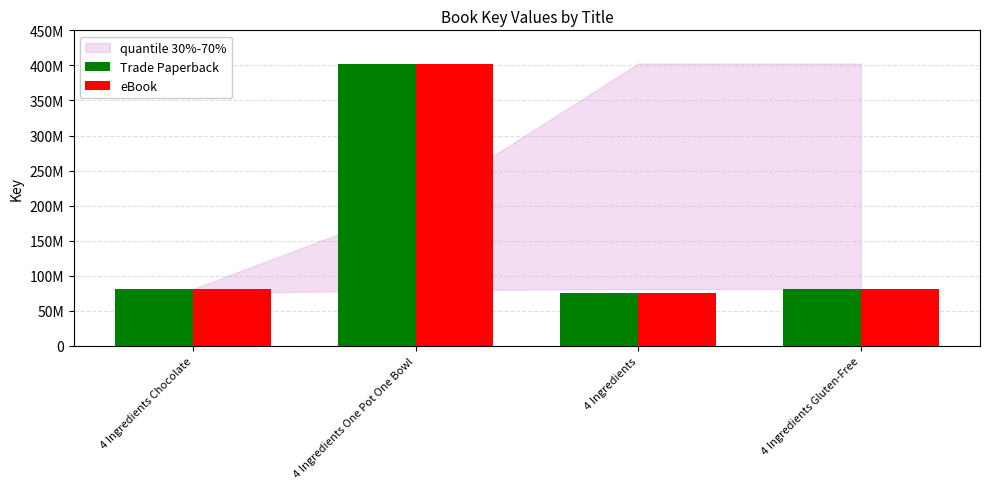

Reading left to right, what are all the values shown in this chart?

Trade Paperback: 4 Ingredients Chocolate=81171588	4 Ingredients One Pot One Bowl=402515660	4 Ingredients=75080052	4 Ingredients Gluten-Free=81173692
eBook: 4 Ingredients Chocolate=81171588	4 Ingredients One Pot One Bowl=402515660	4 Ingredients=75080052	4 Ingredients Gluten-Free=81173692